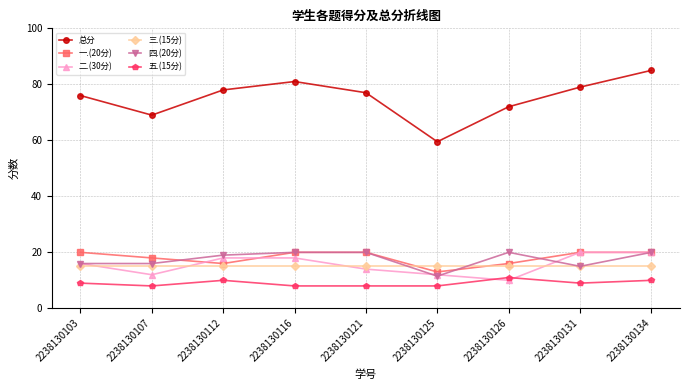

Is the value of 五.(15分) at 2238130107 greater than the value of 三.(15分) at 2238130107?

No